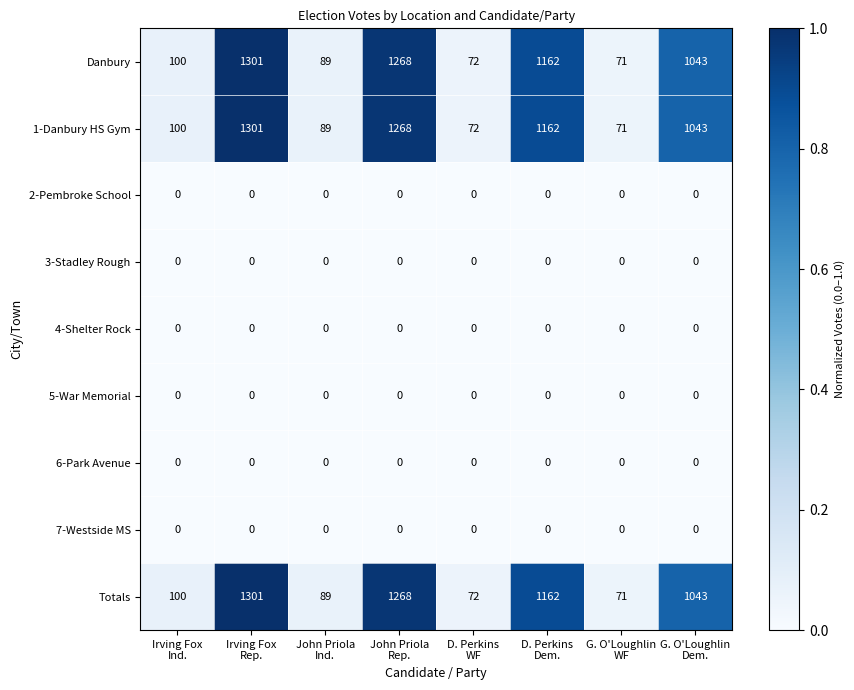

What is the highest value of the Danbury series?

1301